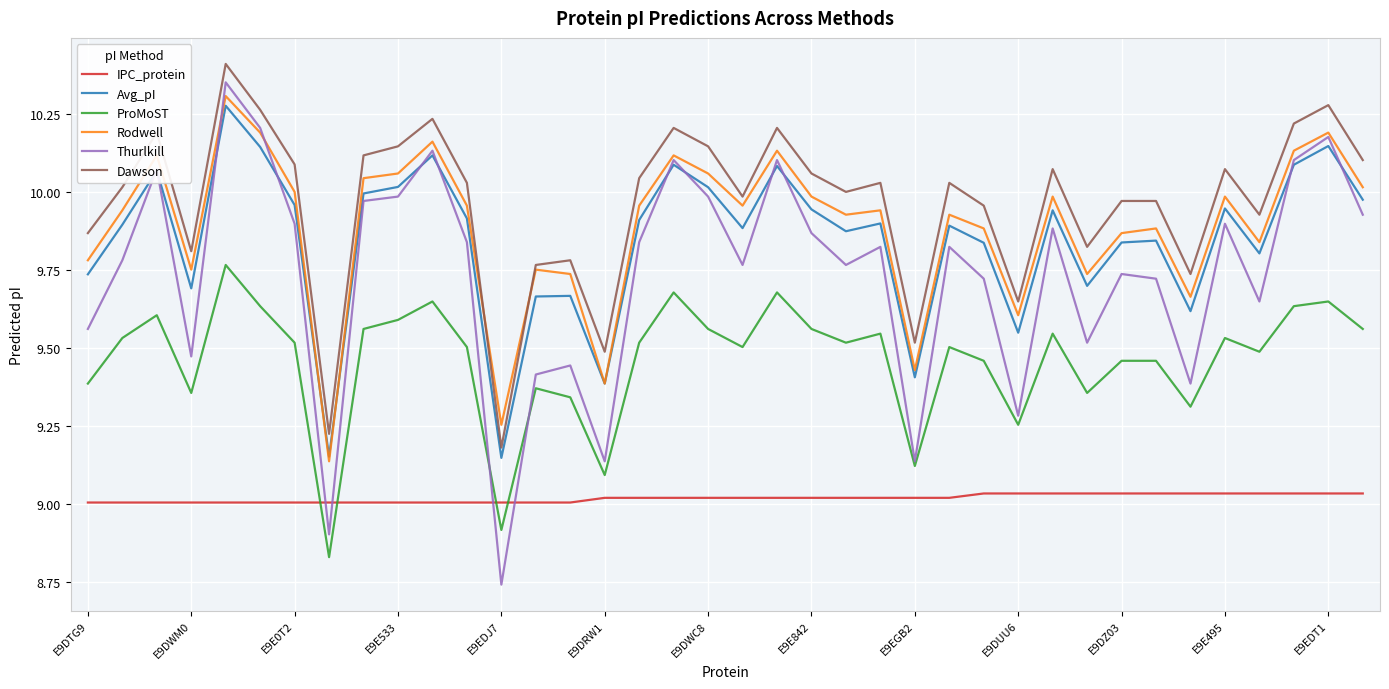

Which series has the largest range (max minus min)?

Thurlkill